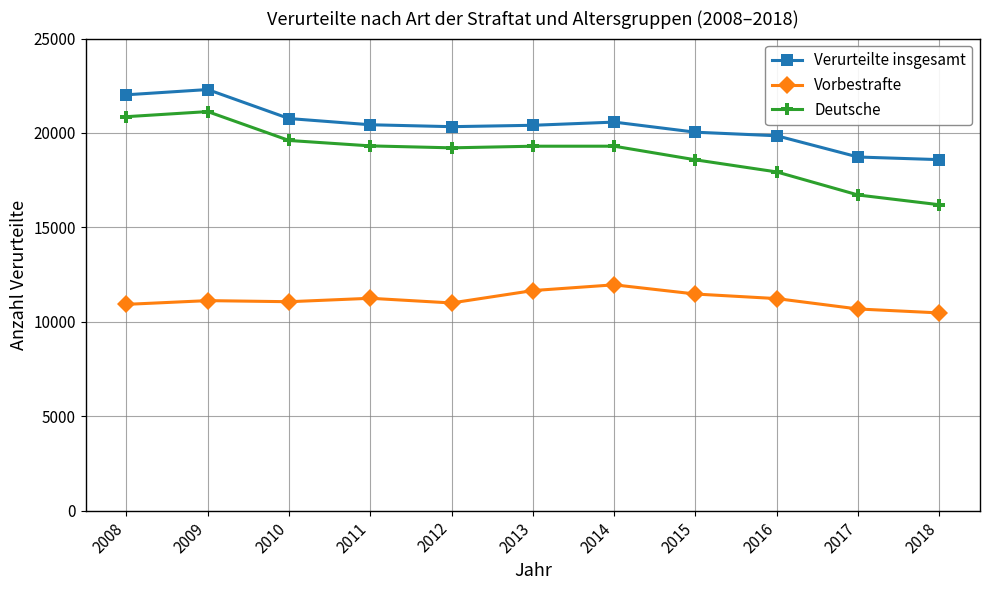

True or false: Verurteilte insgesamt and Deutsche intersect in this chart.

False